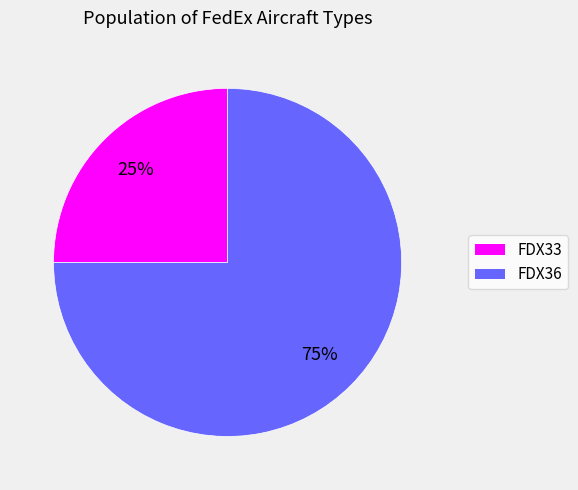

True or false: FDX36 accounts for 84% of the total.

False